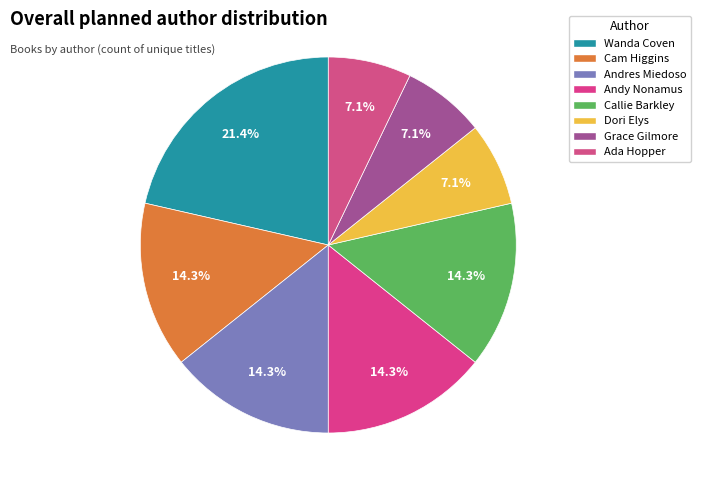

Which category has the smallest portion of the pie?

Dori Elys (200125055)